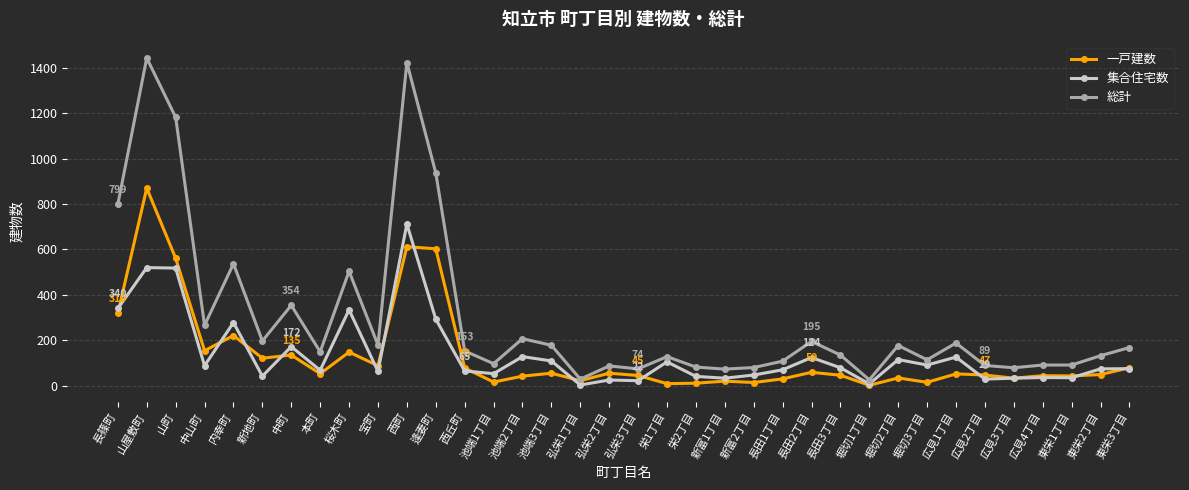

What is the maximum value shown in the chart?

1443